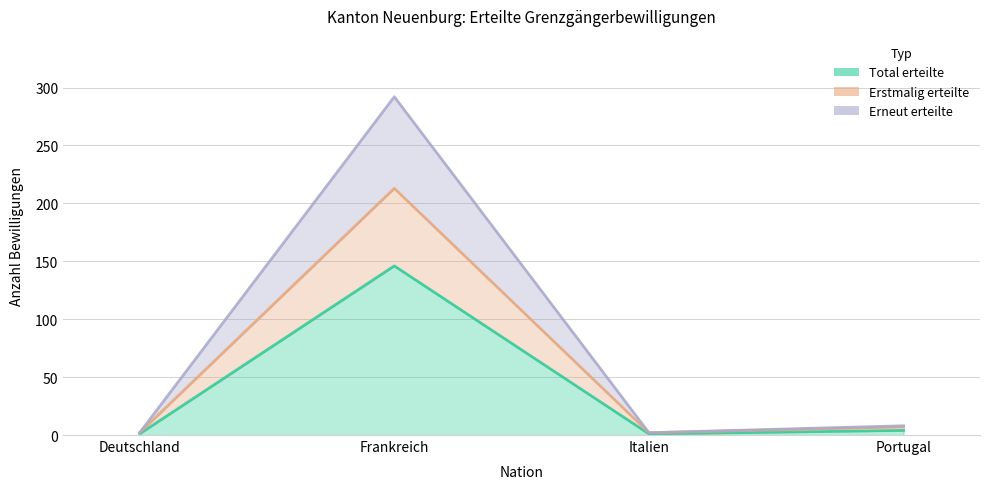

Is the value of Erstmalig erteilte at Portugal greater than the value of Total erteilte at Frankreich?

No